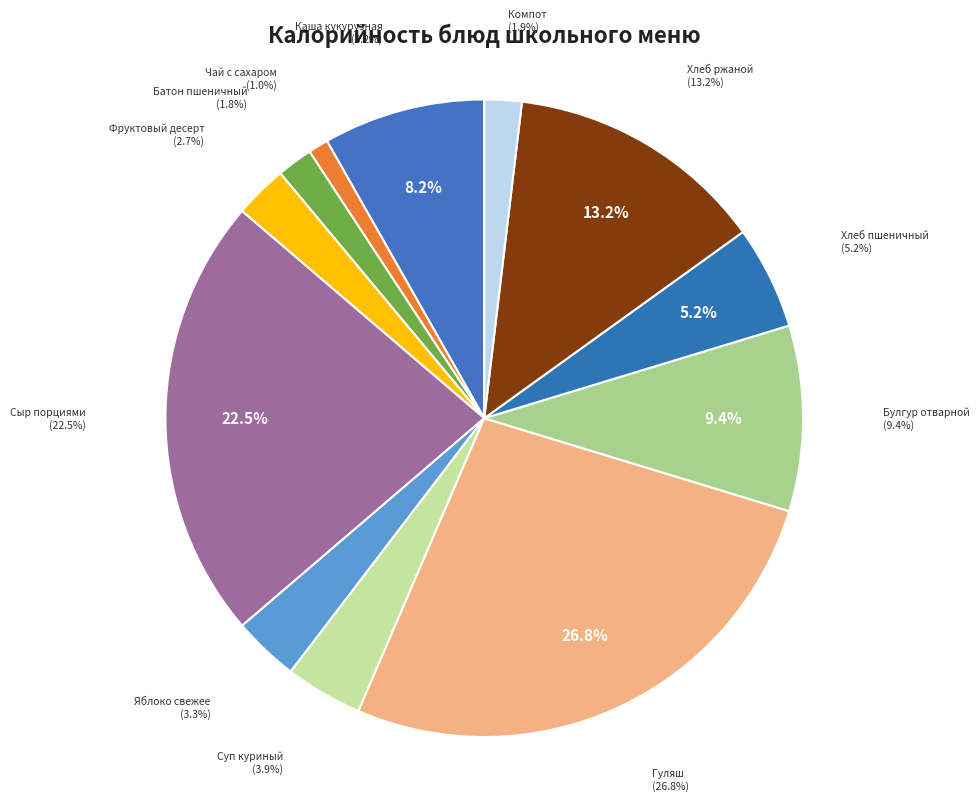

Is it true that Хлеб пшеничный is 5% of the pie?

True